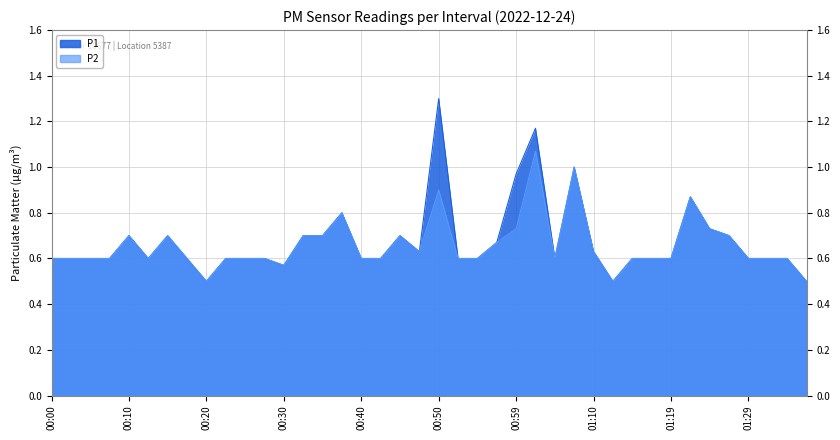

True or false: P2 and P1 cross at least once.

False